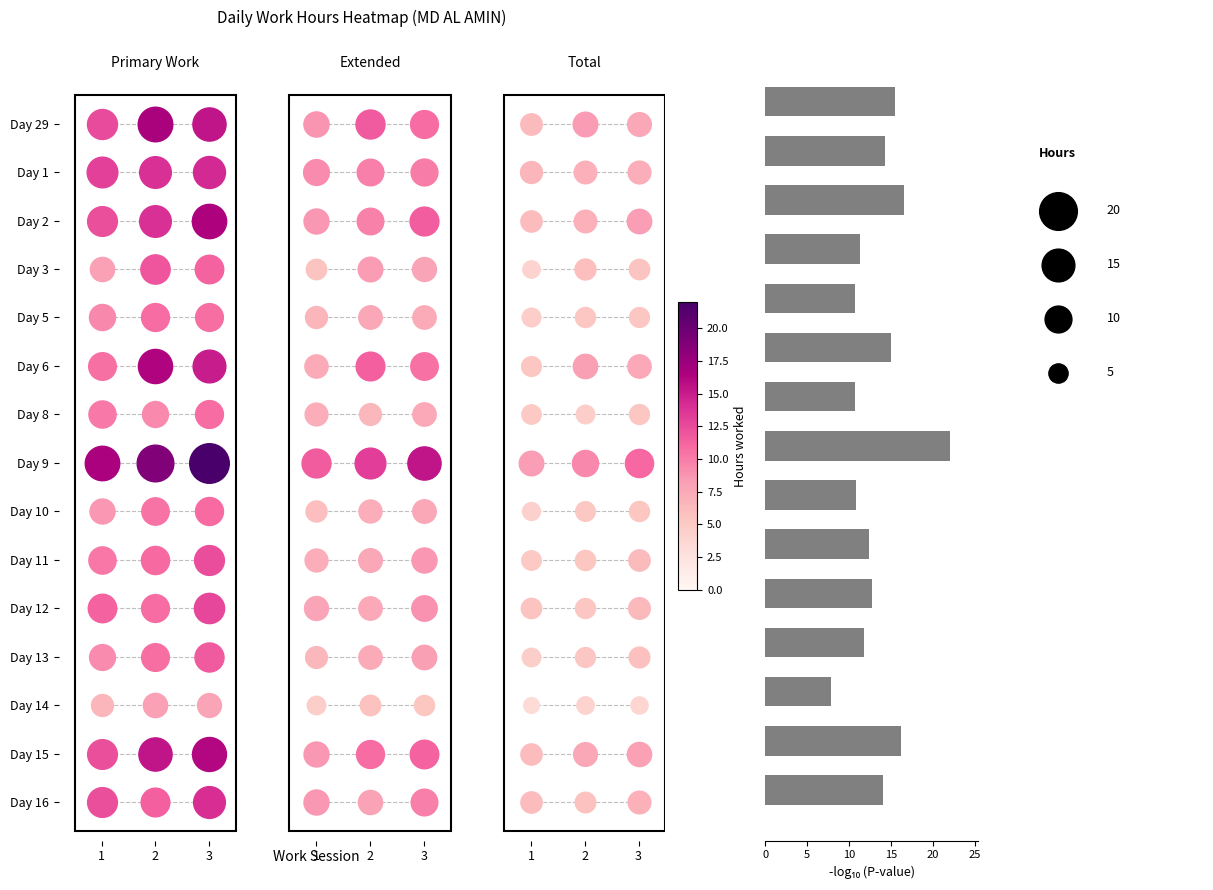

What is the sum of the values at 2 and 12?

29.3